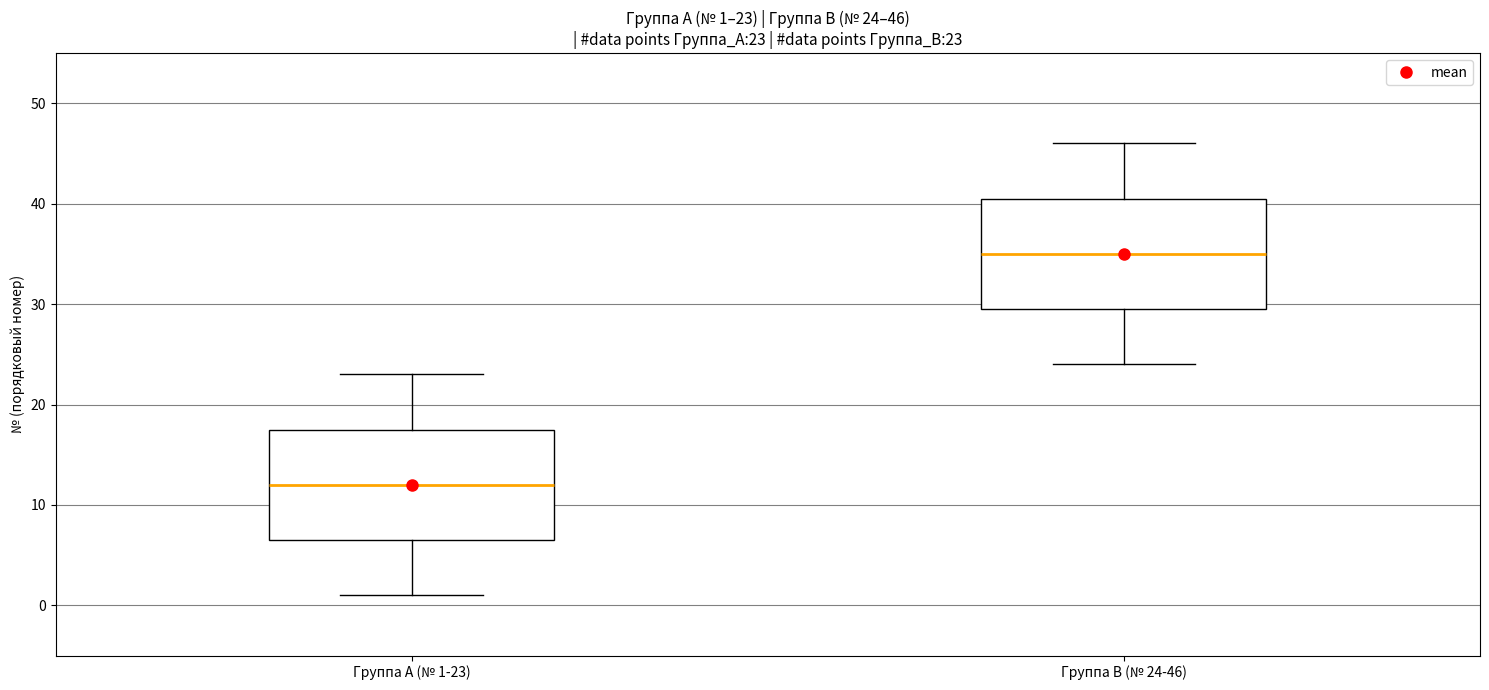

Which box's median line is the highest?

Группа B (№ 24-46)